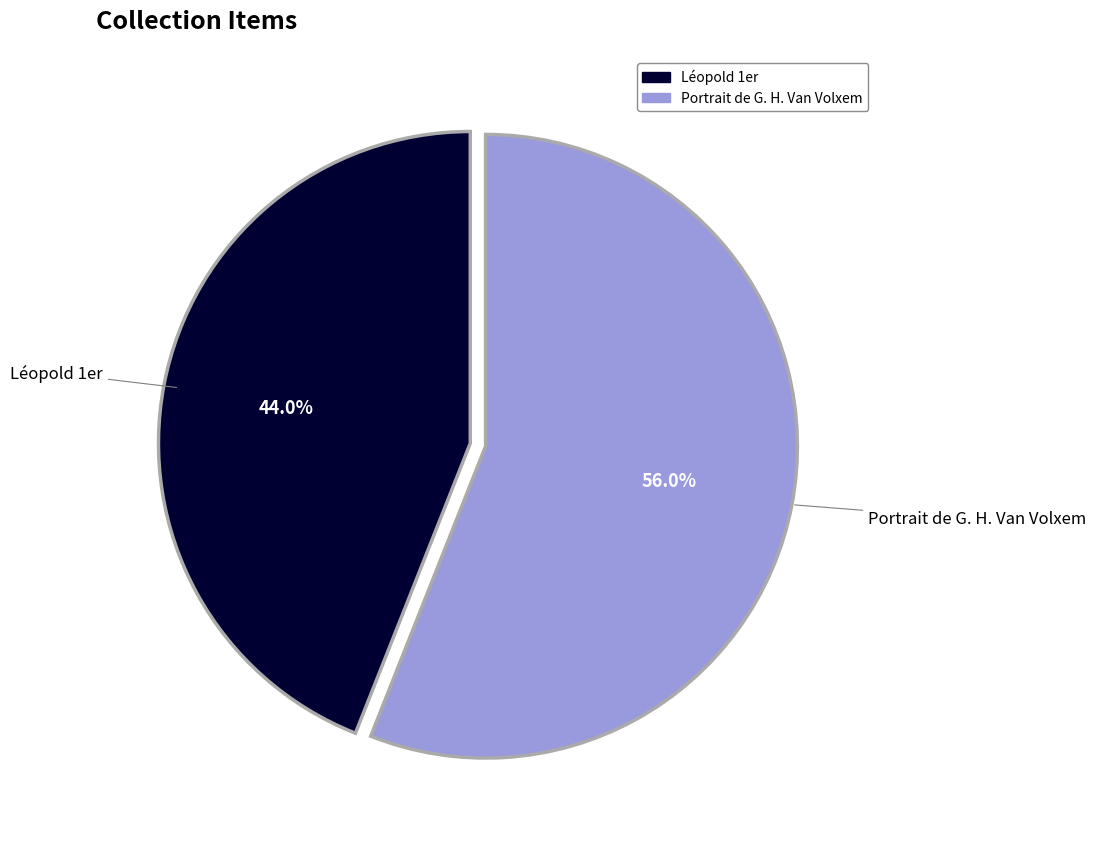

How much of the chart is everything except Léopold 1er?

56.0%